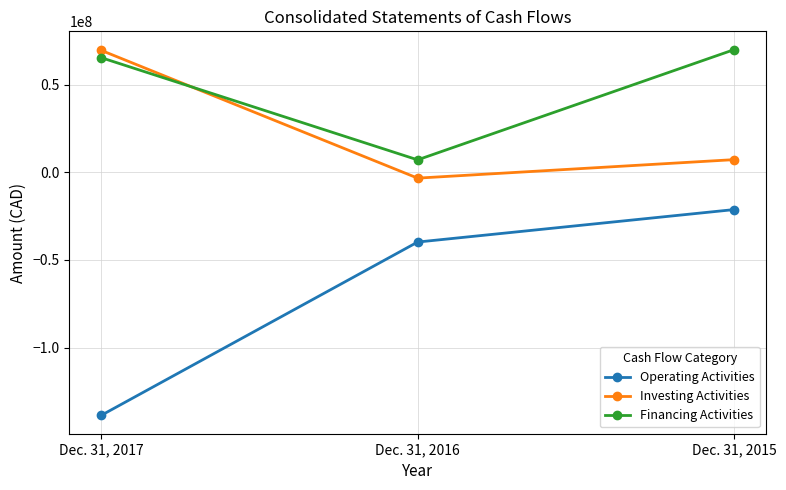

Which series has the largest total across all categories?

Financing Activities